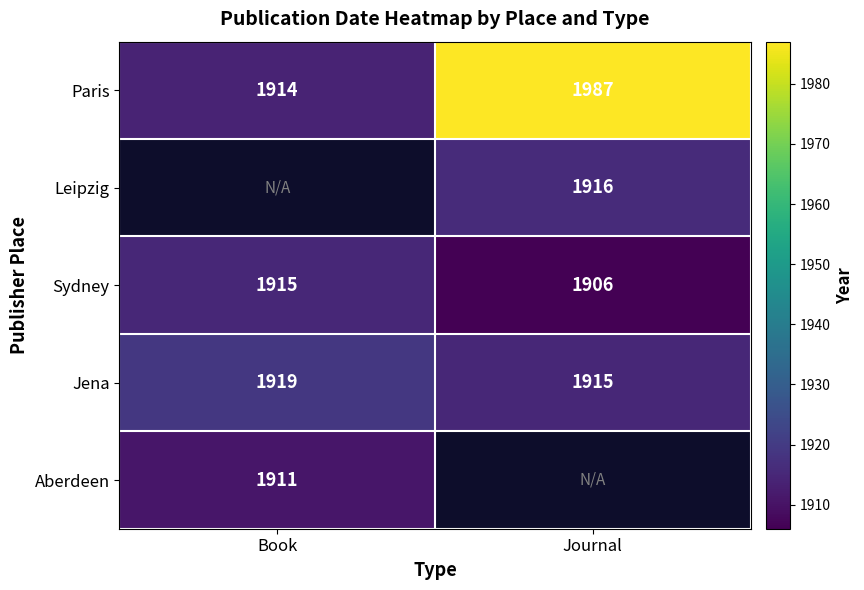

What is the average value of the Jena series?

1917